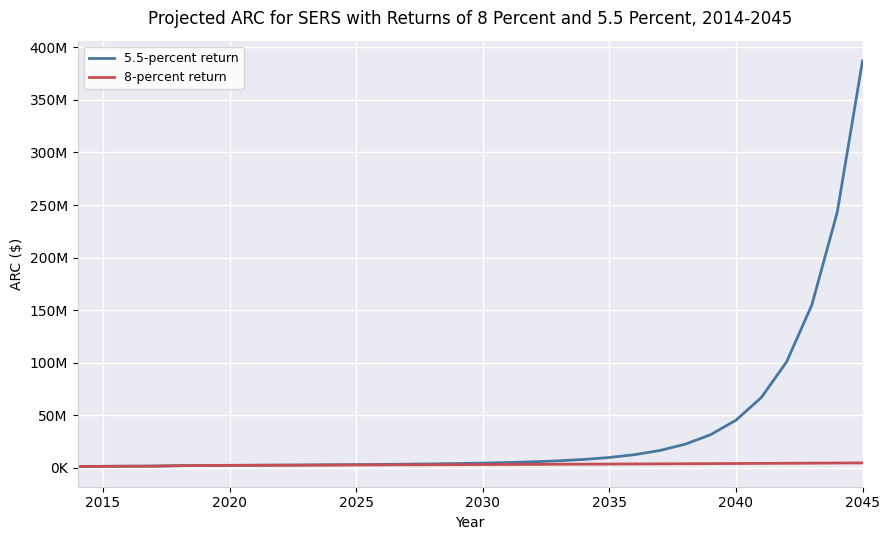

What is the difference between the maximum and minimum values in the 5.5-percent return series?

385829588.5